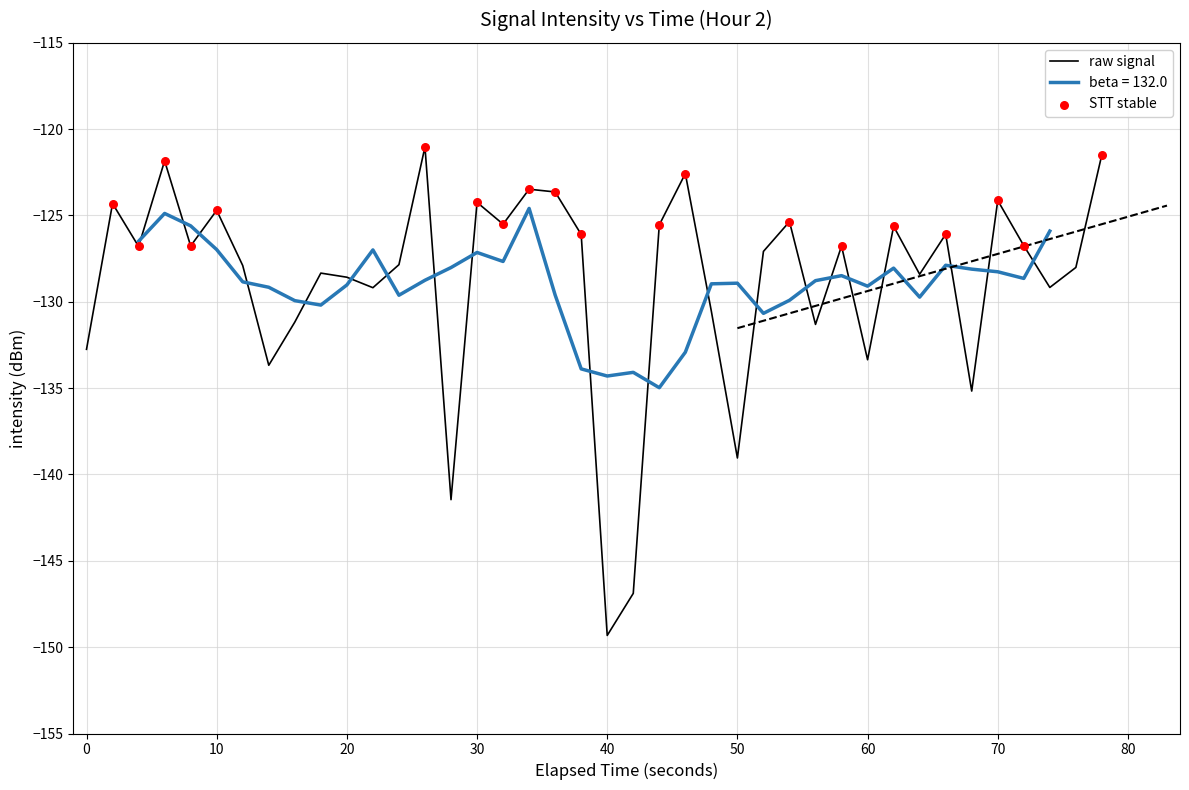

What is the maximum value for raw signal?

-121.0